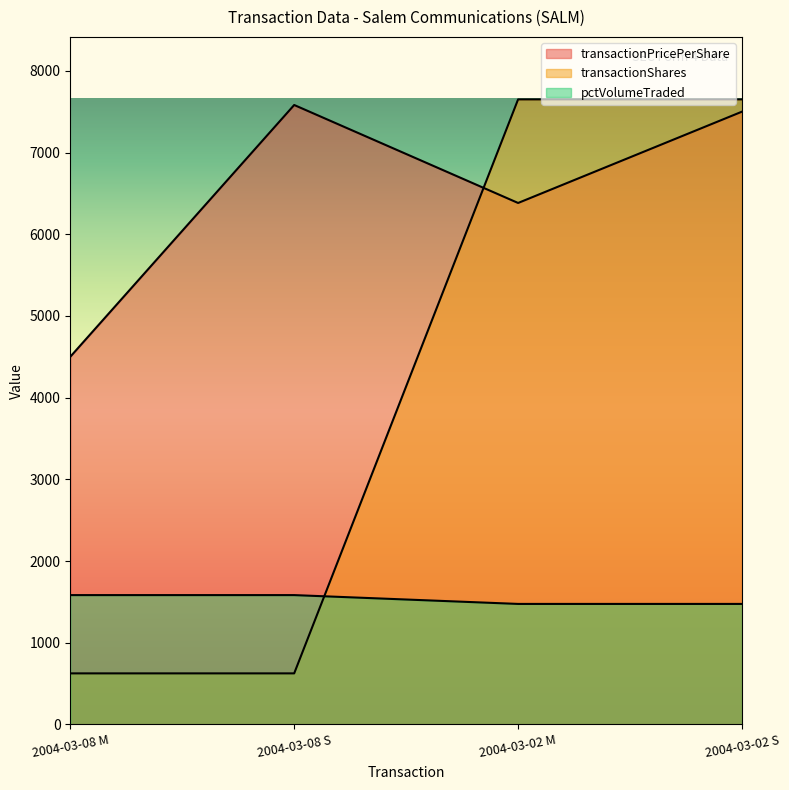

What is the minimum value for pctVolumeTraded?

1475.0